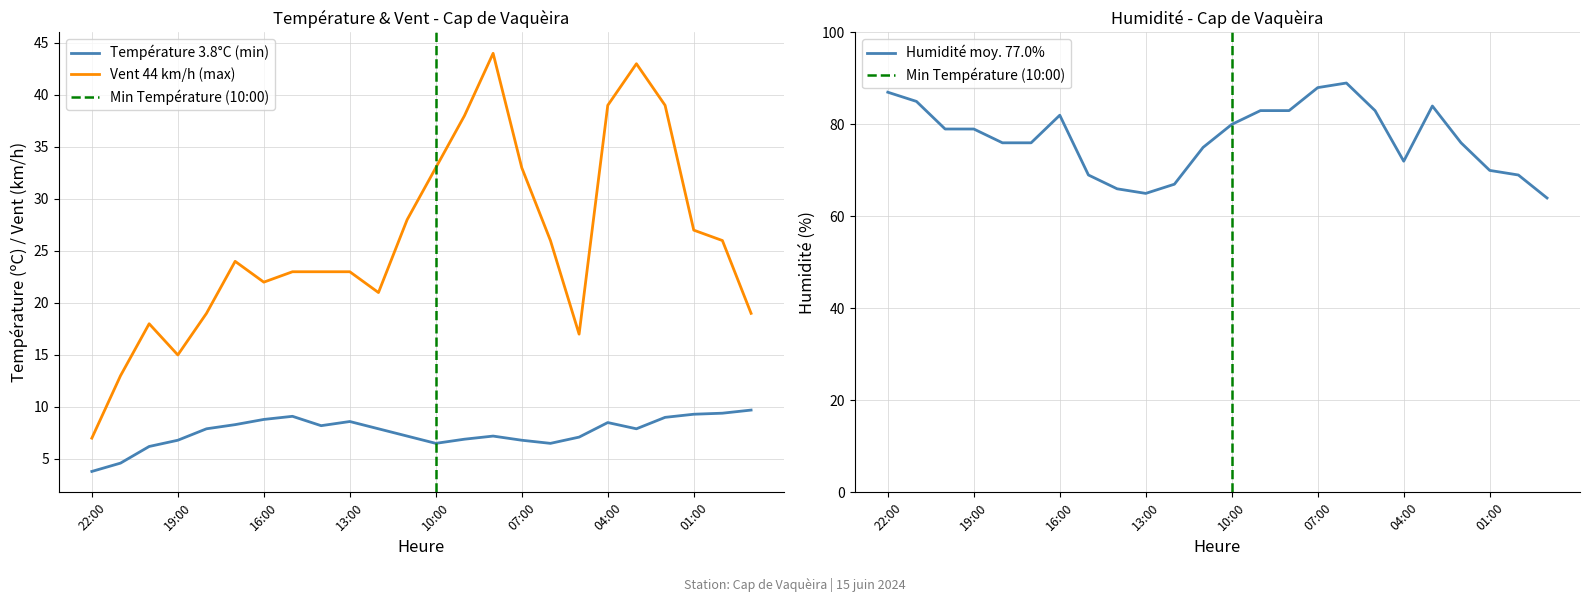

True or false: Humidité (%) has more than 2 points higher than both neighbors.

True